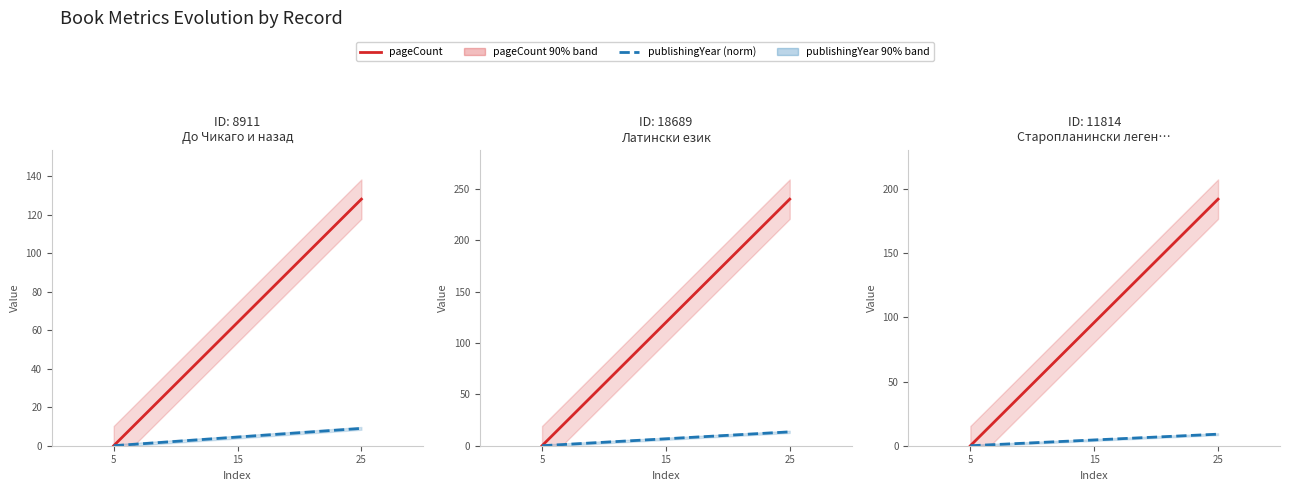

What are all the series names shown in the legend?

pageCount, publishingYear